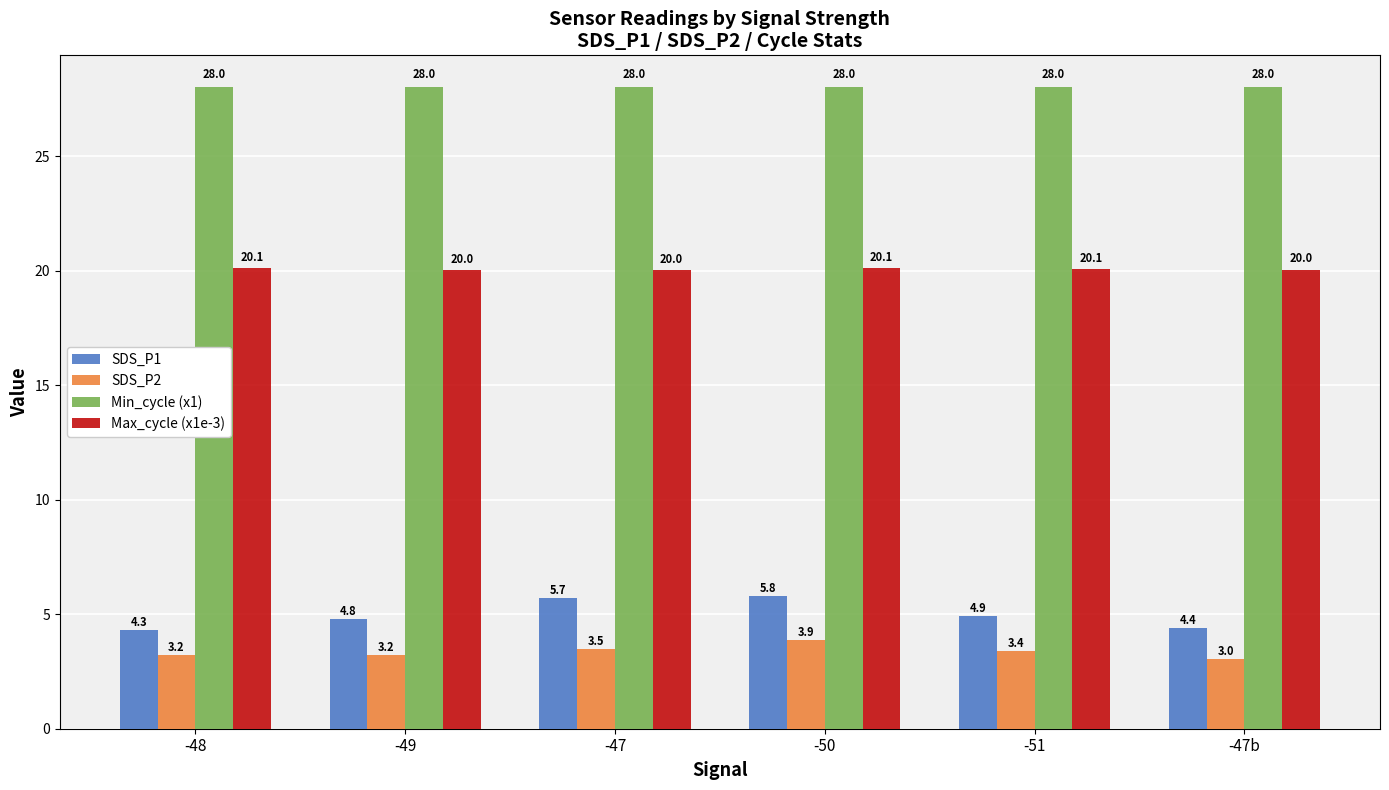

What is the difference between the second highest and minimum values in the SDS_P1 series?

1.4